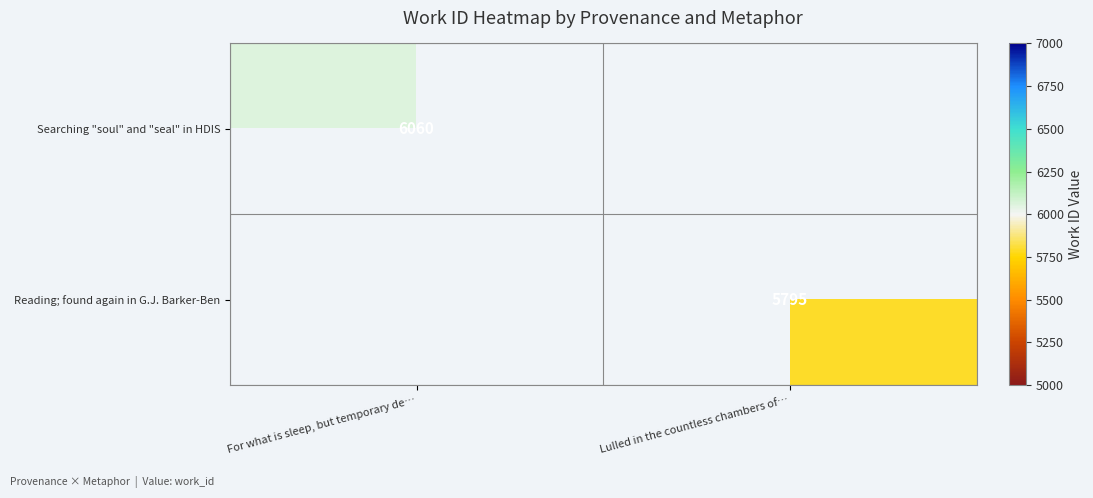

Is it true that Reading; found again in G.J. Barker-Ben equals 5795 at Lulled in the countless chambers of…?

True